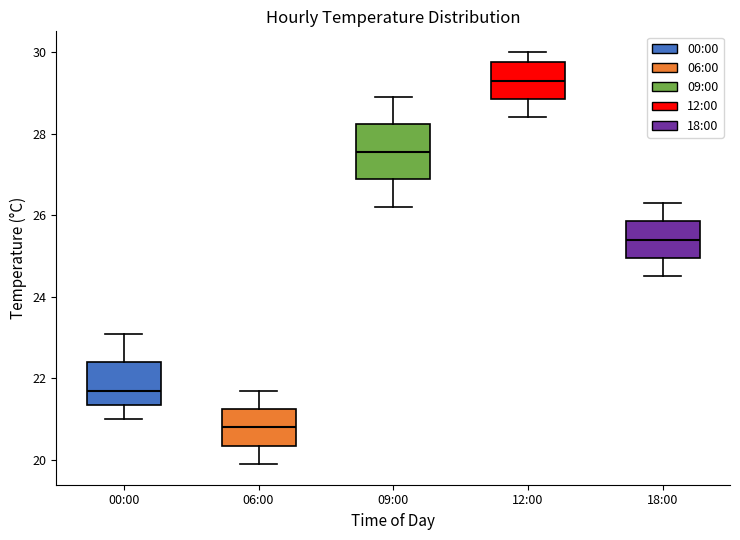

Where is the lower edge of the box for 09:00 on the y-axis? The values are not printed on the chart, so give them approximately, as read against the axis.

26.8